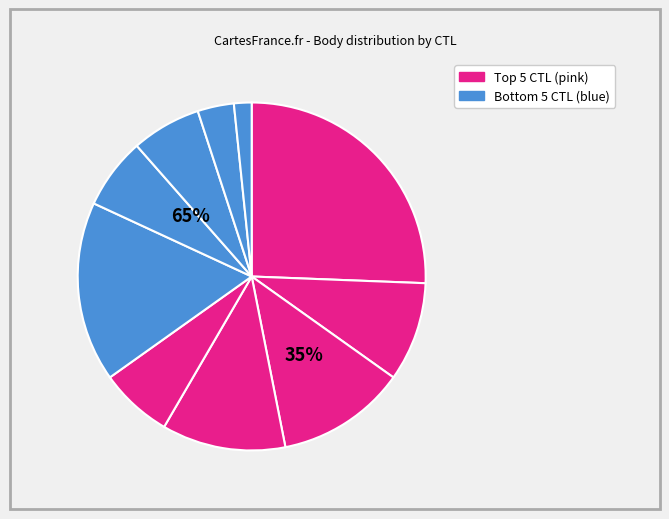

How many segments does this pie chart have?

10